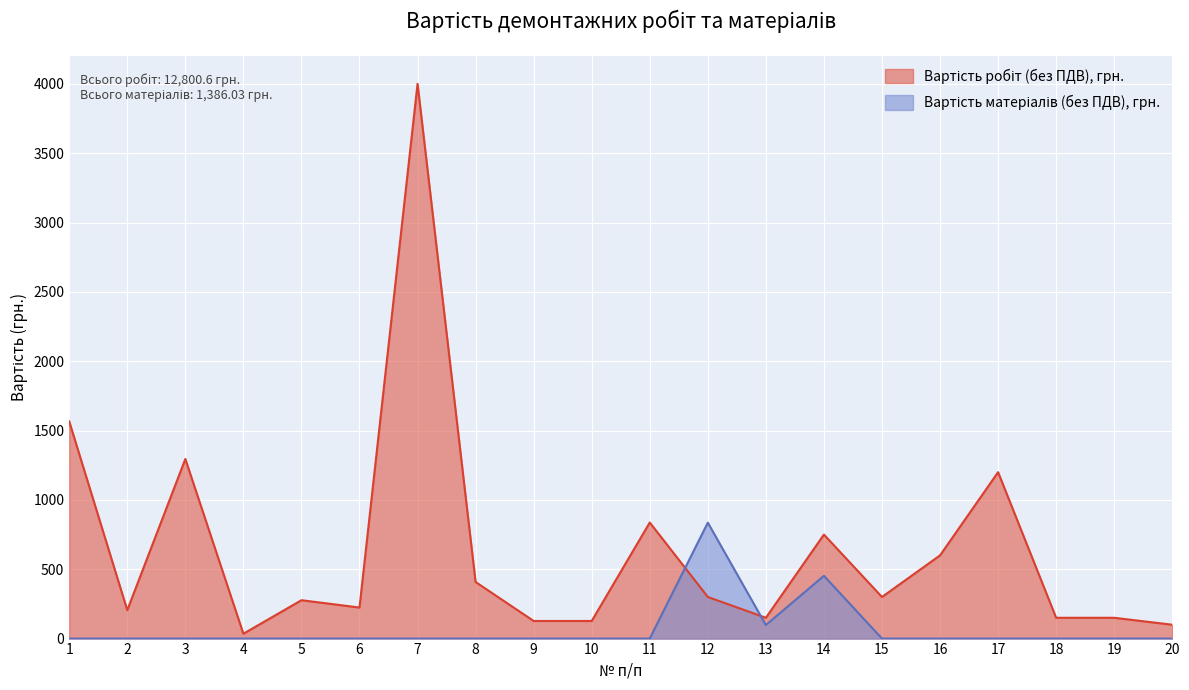

What are all the series names shown in the legend?

Вартість робіт (без ПДВ), грн., Вартість матеріалів (без ПДВ), грн.